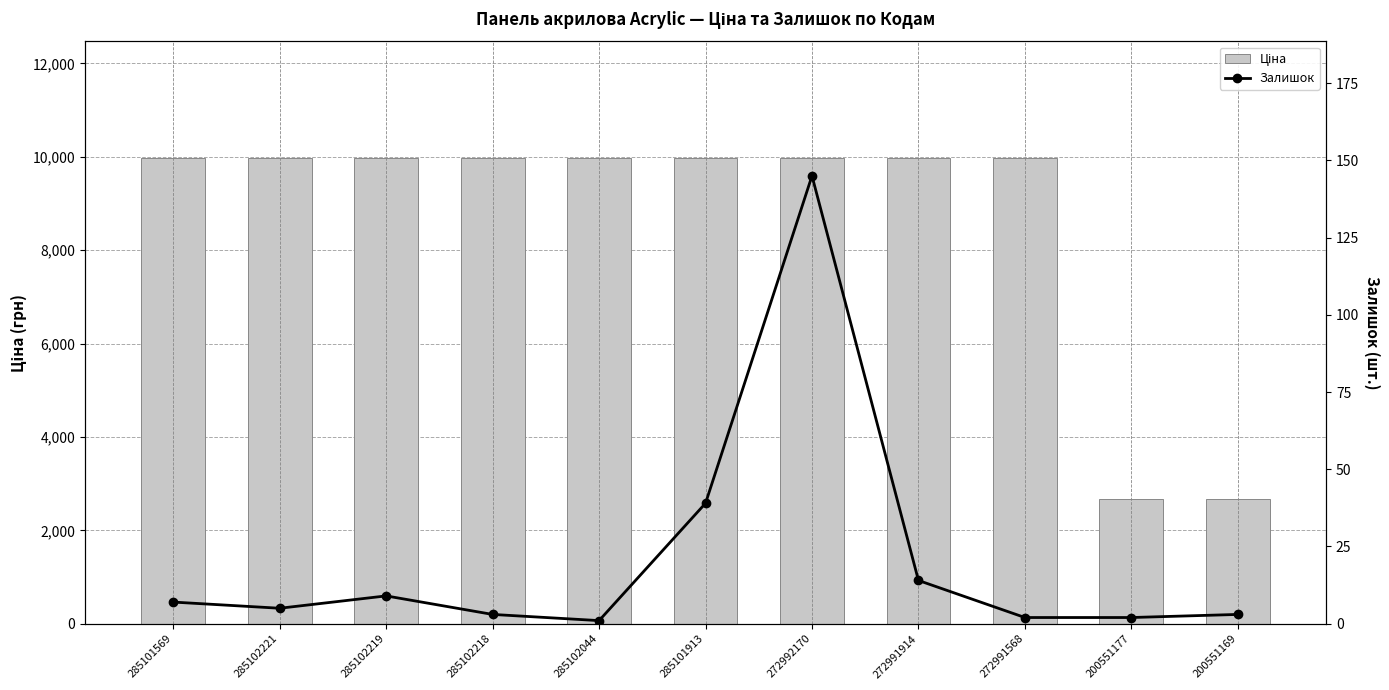

Are the bars grouped side by side (vs. stacked)?

Yes